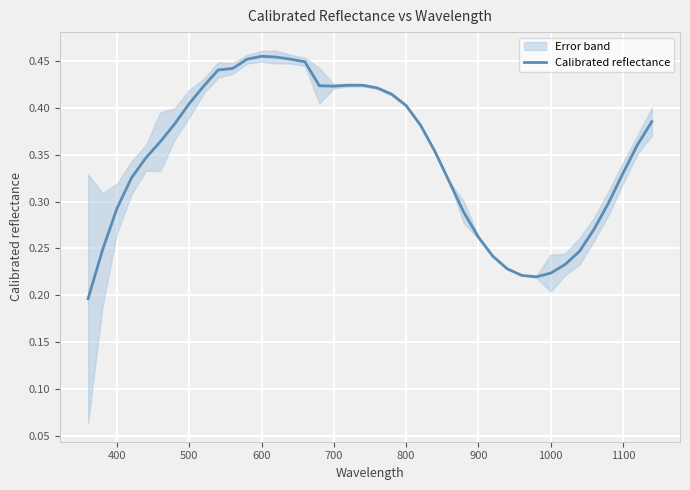

The Calibrated reflectance series shows 0.2 at 400. True or false?

False